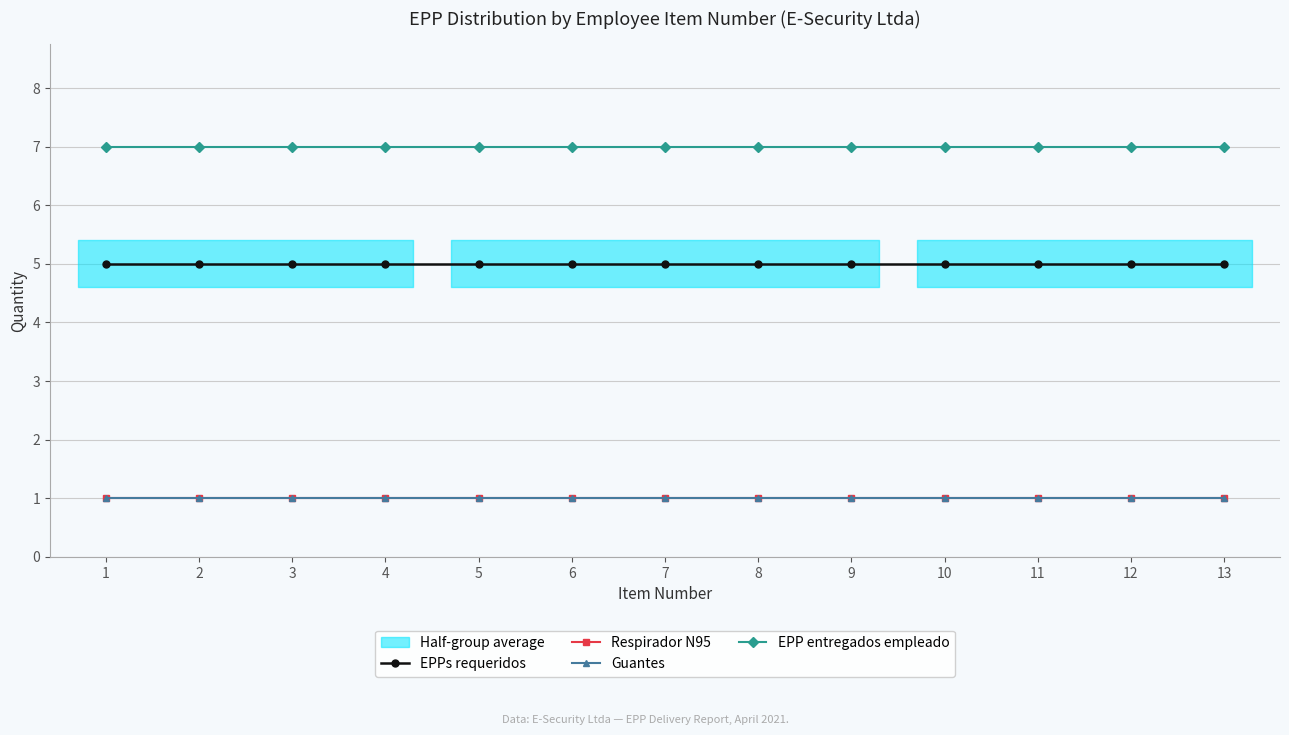

Reading left to right, list all the values displayed in this chart.

EPPs requeridos: 5	5	5	5	5	5	5	5	5	5	5	5	5
Respirador N95: 1	1	1	1	1	1	1	1	1	1	1	1	1
Guantes: 1	1	1	1	1	1	1	1	1	1	1	1	1
EPP entregados empleado: 7	7	7	7	7	7	7	7	7	7	7	7	7